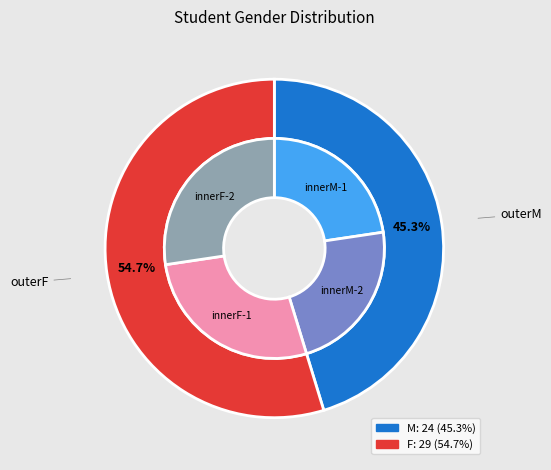

Rank the categories by value from highest to lowest.

F, M